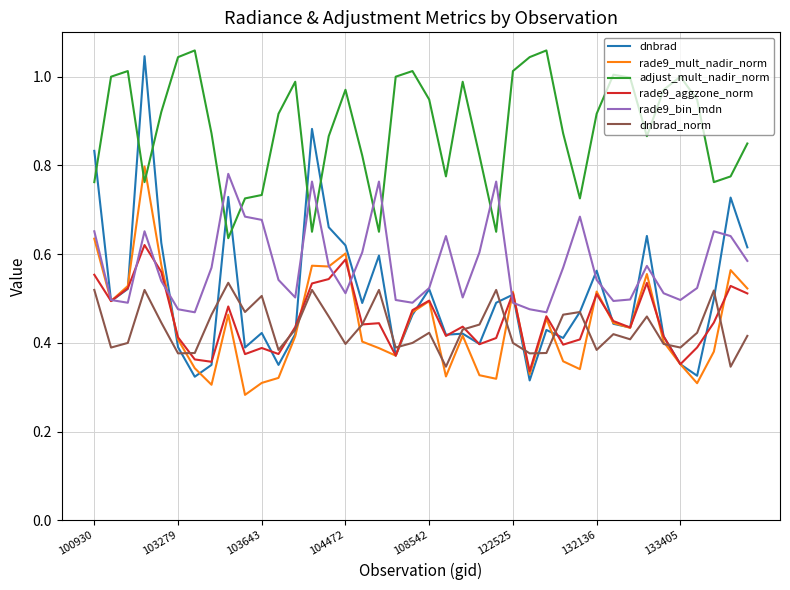

True or false: rade9_bin_mdn and adjust_mult_nadir_norm intersect in this chart.

True